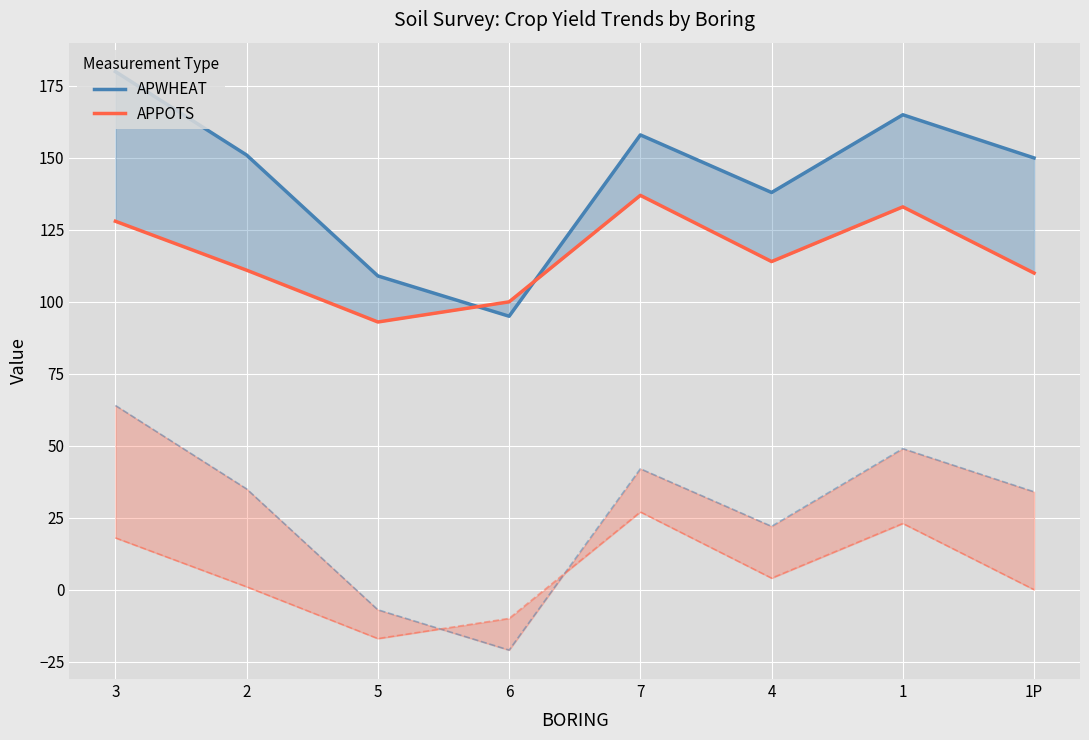

At 7, list the series in order from largest to smallest.

APWHEAT, APPOTS